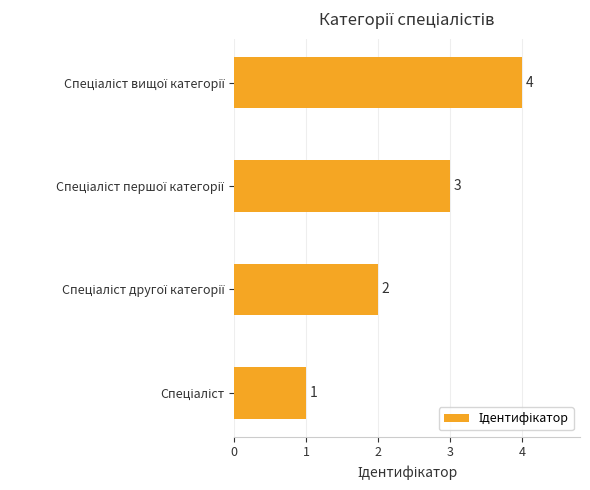

What is the sum of all values?

10